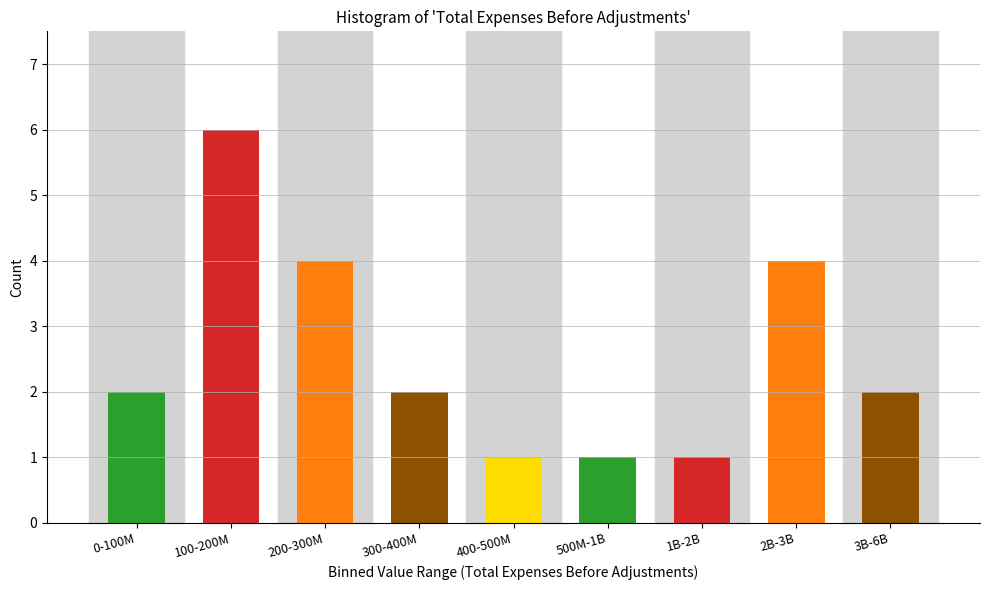

Reading right to left, what are all the values shown in this chart?

3B-6B=2	2B-3B=4	1B-2B=1	500M-1B=1	400-500M=1	300-400M=2	200-300M=4	100-200M=6	0-100M=2